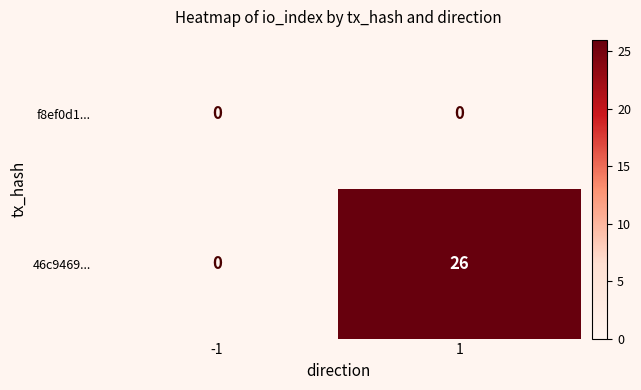

What is the total value across all series at 1?

26